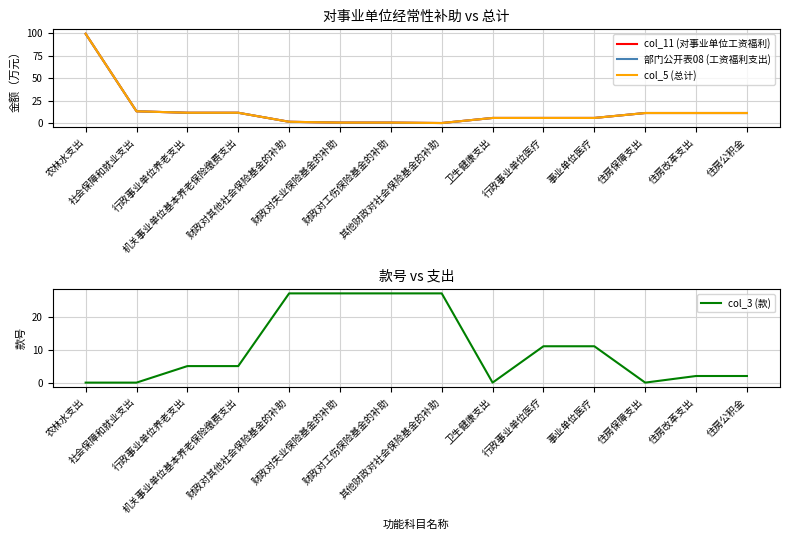

What is the average value of the col_3 (款) series?

10